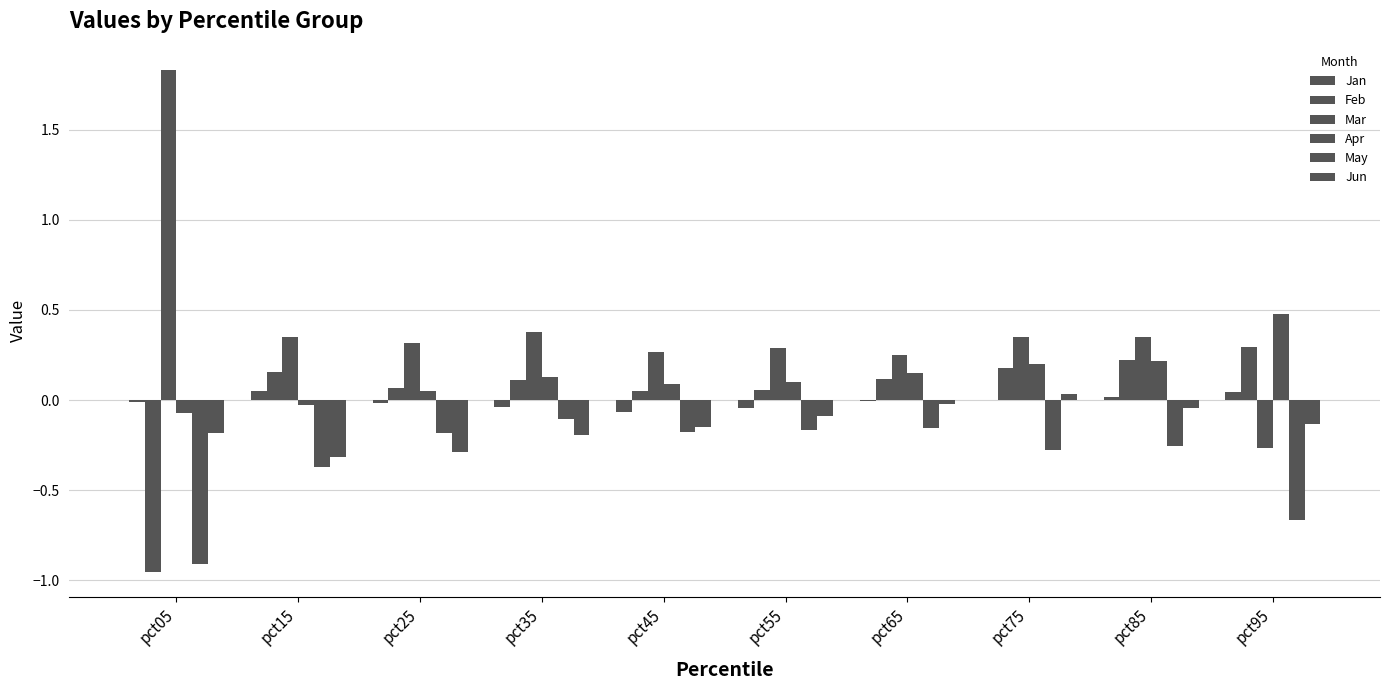

How many groups of bars are there?

10